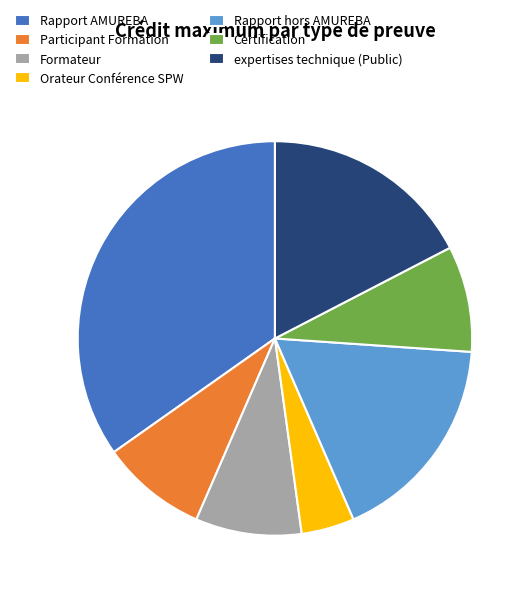

Does Rapport hors AMUREBA account for over 50% of the chart?

No